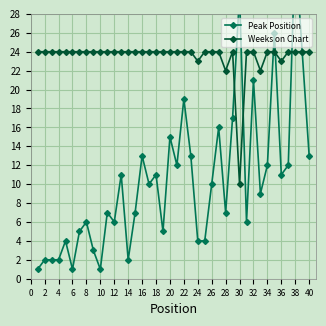

Which category has the lowest value in the Weeks on Chart series?

30